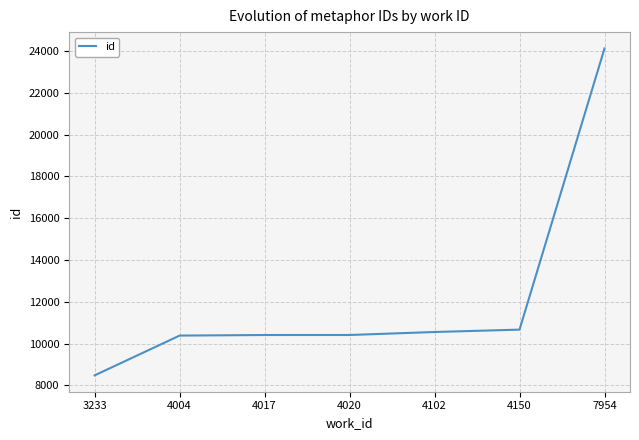

What is the sum of all values?

85053